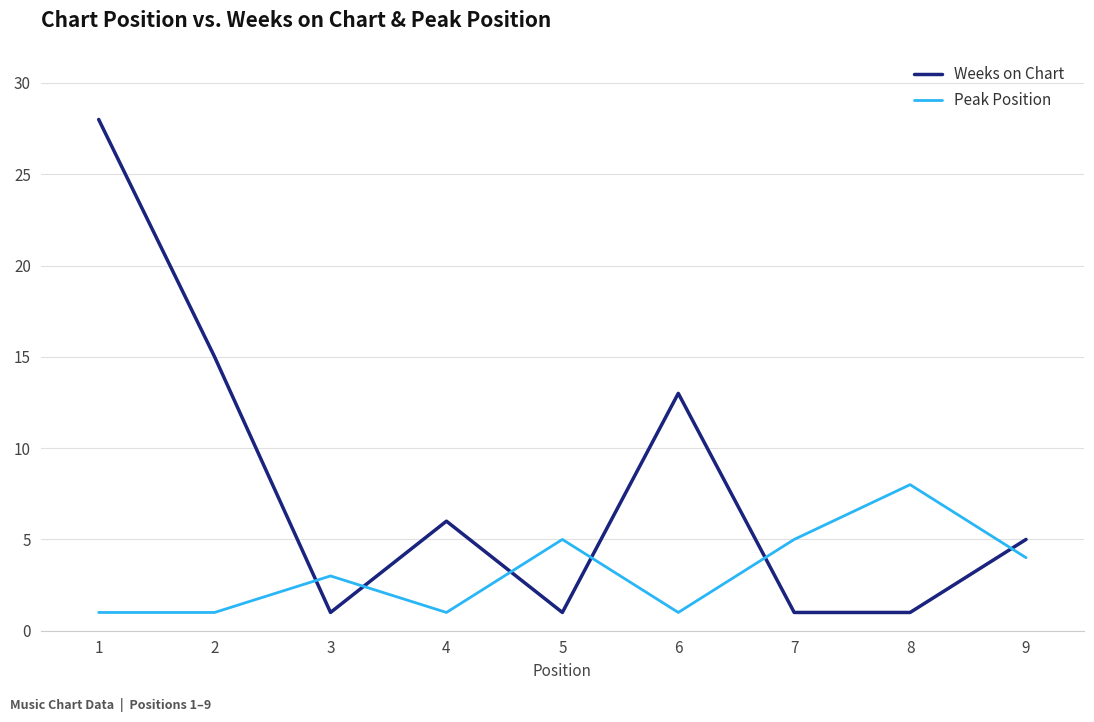

Count the number of categories in the chart.

9